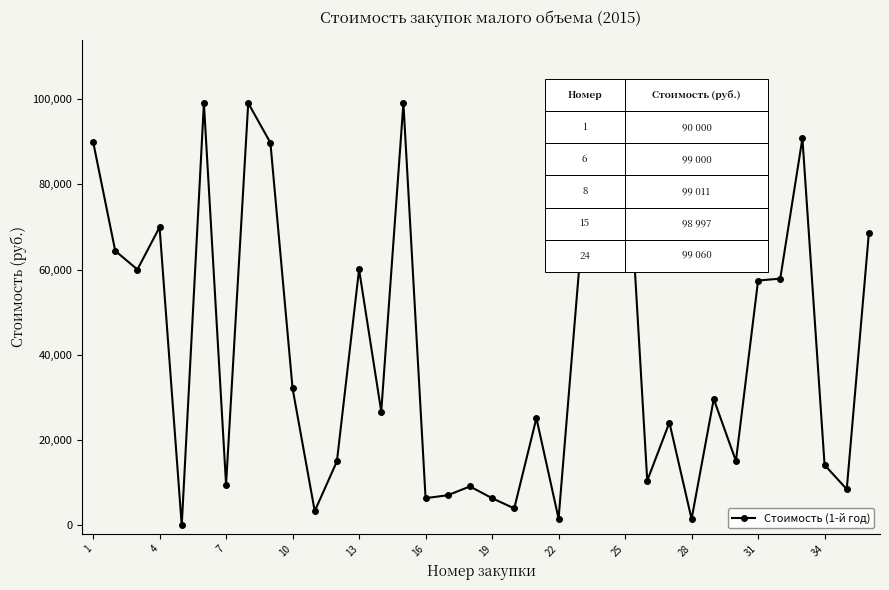

What is the difference between the maximum and minimum values?

99060.0